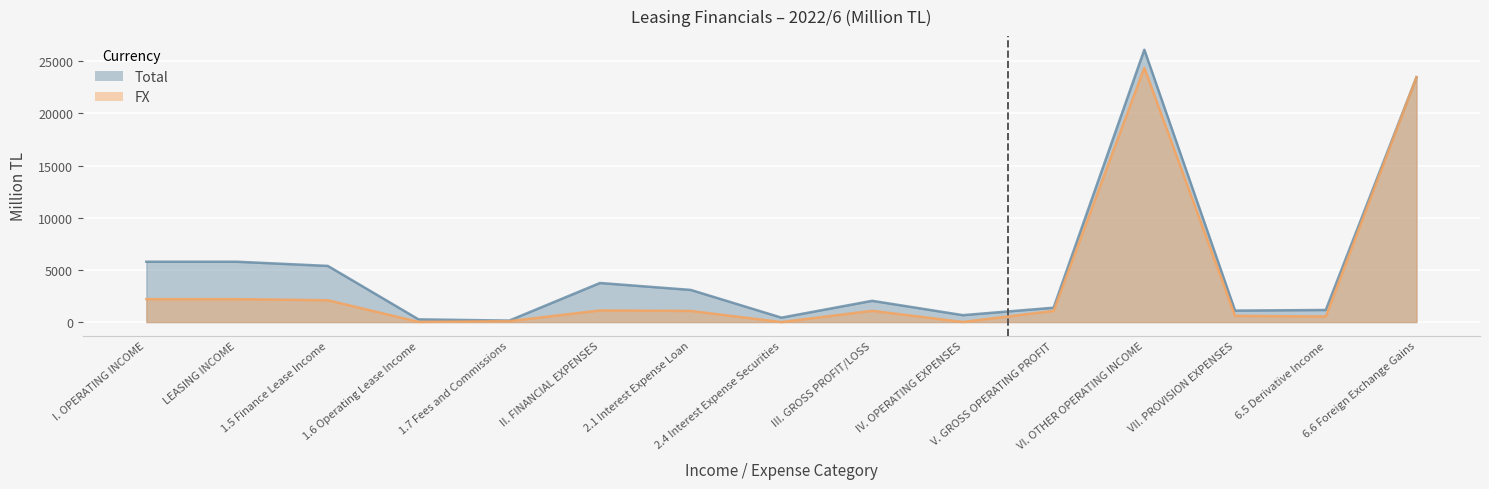

Reading right to left, list all the values displayed in this chart.

Total: 6.6 Foreign Exchange Gains=23472	6.5 Derivative Income=1159	VII. PROVISION EXPENSES=1099	VI. OTHER OPERATING INCOME=26104	V. GROSS OPERATING PROFIT=1375	IV. OPERATING EXPENSES=662	III. GROSS PROFIT/LOSS=2038	2.4 Interest Expense Securities=423	2.1 Interest Expense Loan=3082	II. FINANCIAL EXPENSES=3745	1.7 Fees and Commissions=140	1.6 Operating Lease Income=259	1.5 Finance Lease Income=5383	LEASING INCOME=5783	I. OPERATING INCOME=5783
FX: 6.6 Foreign Exchange Gains=23472	6.5 Derivative Income=532	VII. PROVISION EXPENSES=598	VI. OTHER OPERATING INCOME=24373	V. GROSS OPERATING PROFIT=1072	IV. OPERATING EXPENSES=10	III. GROSS PROFIT/LOSS=1082	2.4 Interest Expense Securities=0	2.1 Interest Expense Loan=1068	II. FINANCIAL EXPENSES=1115	1.7 Fees and Commissions=86	1.6 Operating Lease Income=17	1.5 Finance Lease Income=2094	LEASING INCOME=2197	I. OPERATING INCOME=2197